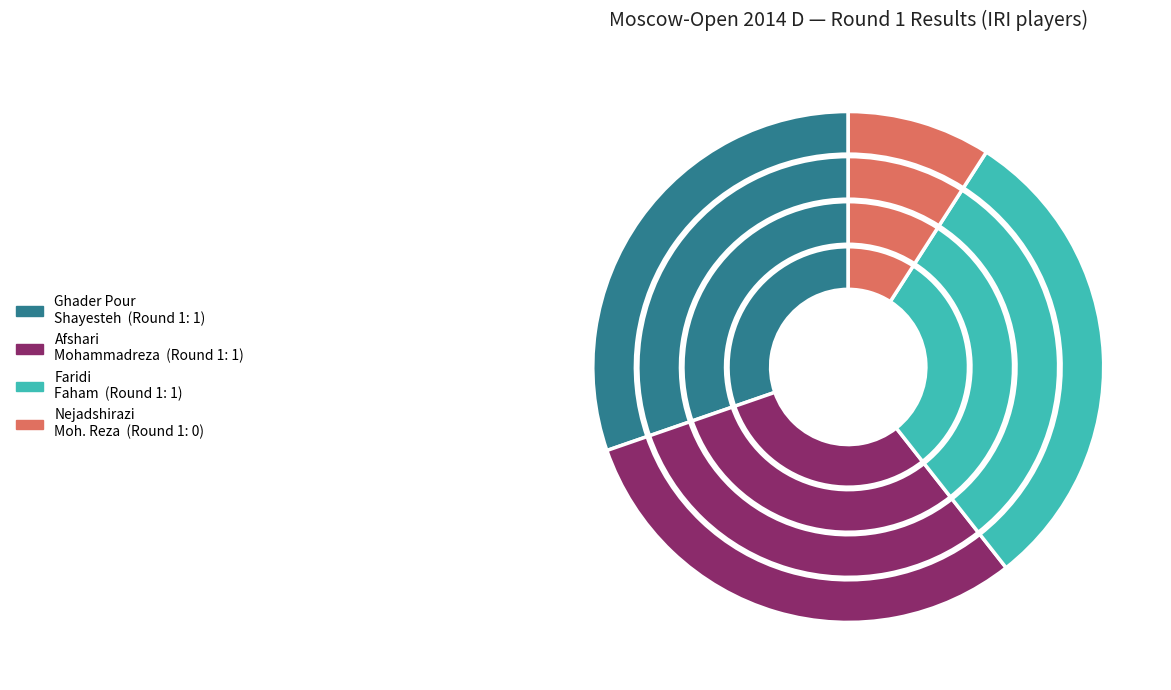

Does any single category account for the majority?

No